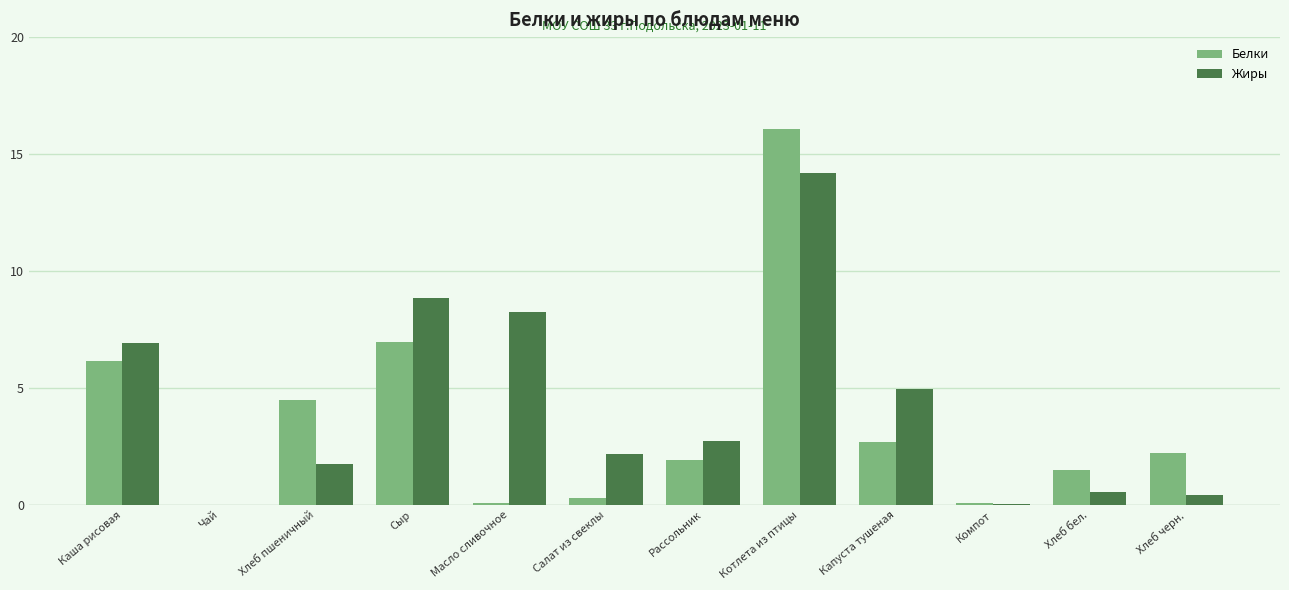

The value of Жиры at Салат из свеклы is 2.2. True or false?

True